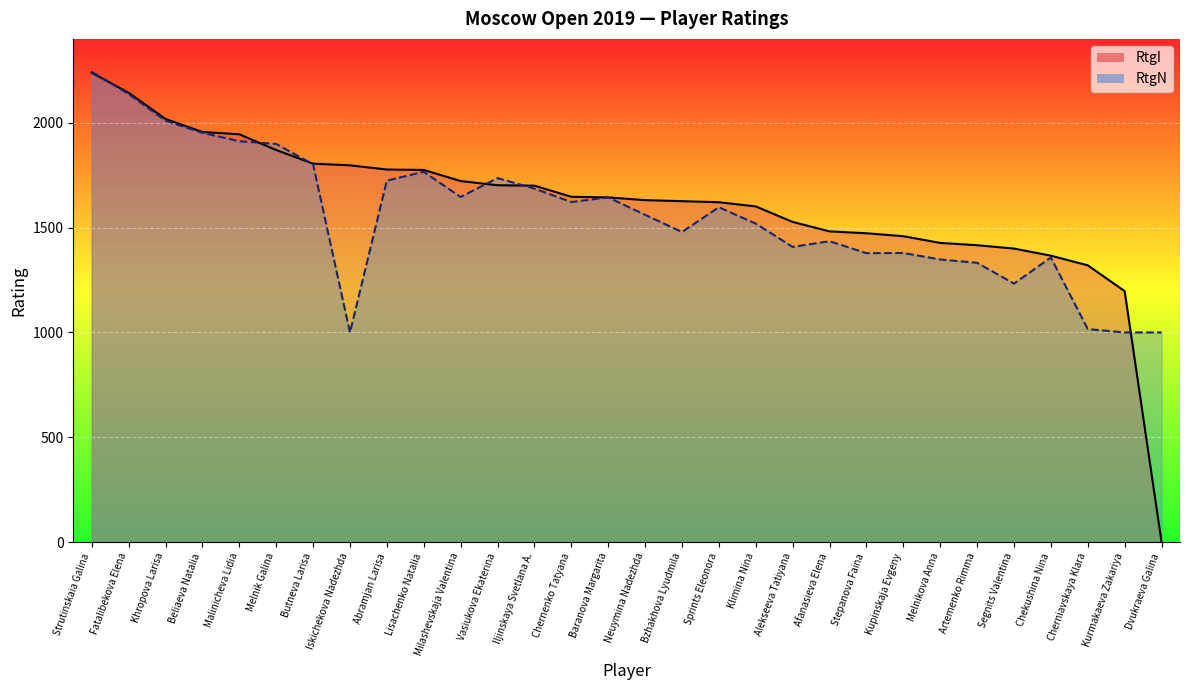

Reading right to left, transcribe all the data shown in this chart.

RtgI: Dvukraeva Galina=0	Kurmakaeva Zakariya=1197	Cherniavskaya Klara=1320	Chekushina Nina=1366	Segnits Valentina=1400	Artemenko Rimma=1416	Melnikova Anna=1427	Kupinskaja Evgeny=1459	Stepanova Faina=1473	Afanasieva Elena=1482	Alekseeva Tatiyana=1527	Klimina Nina=1601	Sprints Eleonora=1621	Bzhakhova Lyudmila=1626	Neuymina Nadezhda=1631	Baranova Margarita=1644	Chernenko Tatyana=1647	Iljinskaya Svetlana A.=1700	Vasiukova Ekaterina=1702	Milashevskaja Valentina=1722	Lisachenko Natalia=1775	Abramjan Larisa=1777	Iskichekova Nadezhda=1797	Butneva Larisa=1805	Melnik Galina=1870	Malinicheva Lidia=1945	Beliaeva Natalia=1956	Khropova Larisa=2018	Fatalibekova Elena=2143	Strutinskaia Galina=2239
RtgN: Dvukraeva Galina=1000	Kurmakaeva Zakariya=1000	Cherniavskaya Klara=1016	Chekushina Nina=1357	Segnits Valentina=1233	Artemenko Rimma=1332	Melnikova Anna=1348	Kupinskaja Evgeny=1379	Stepanova Faina=1378	Afanasieva Elena=1435	Alekseeva Tatiyana=1408	Klimina Nina=1519	Sprints Eleonora=1597	Bzhakhova Lyudmila=1479	Neuymina Nadezhda=1561	Baranova Margarita=1644	Chernenko Tatyana=1622	Iljinskaya Svetlana A.=1686	Vasiukova Ekaterina=1736	Milashevskaja Valentina=1646	Lisachenko Natalia=1766	Abramjan Larisa=1724	Iskichekova Nadezhda=1000	Butneva Larisa=1802	Melnik Galina=1899	Malinicheva Lidia=1912	Beliaeva Natalia=1952	Khropova Larisa=2010	Fatalibekova Elena=2137	Strutinskaia Galina=2243